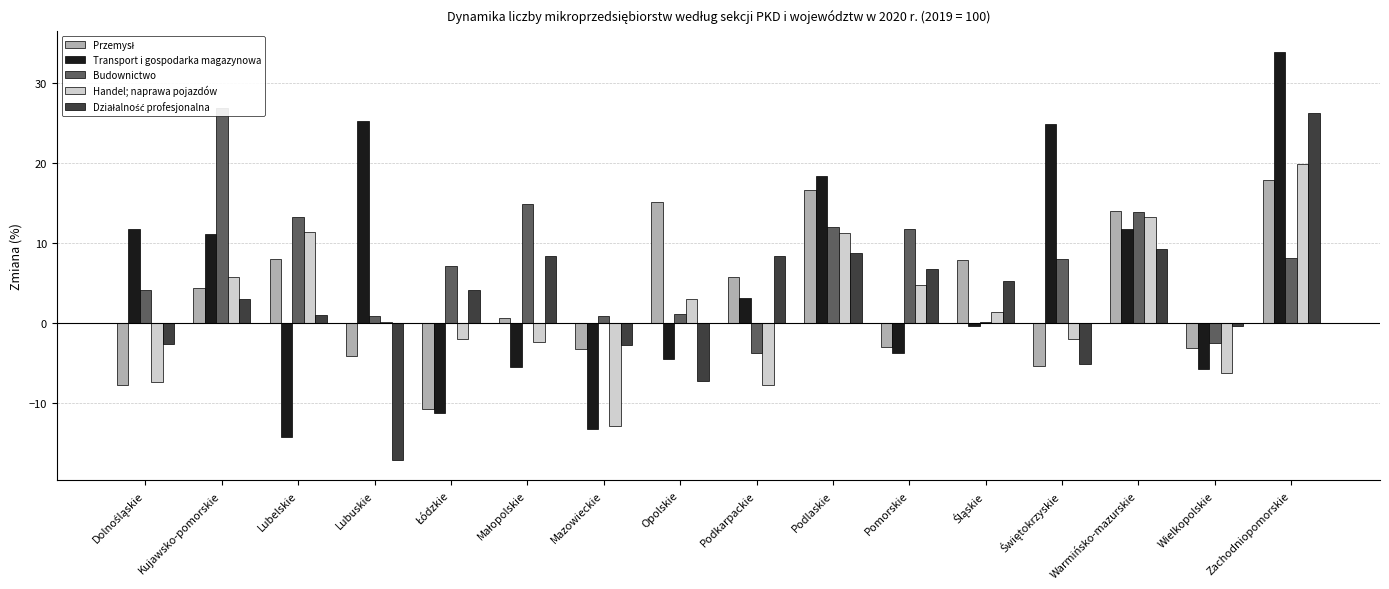

Which category has the highest value in the Transport i gospodarka magazynowa series?

Zachodniopomorskie